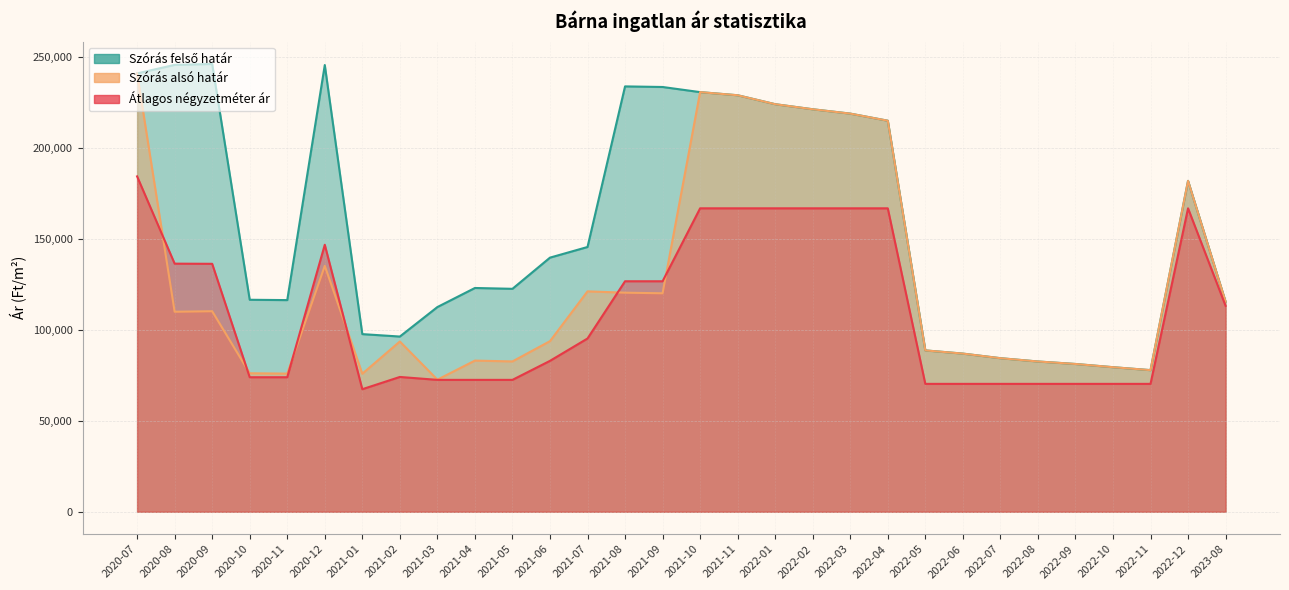

True or false: Átlagos négyzetméter ár and Szórás alsó határ cross at least once.

True